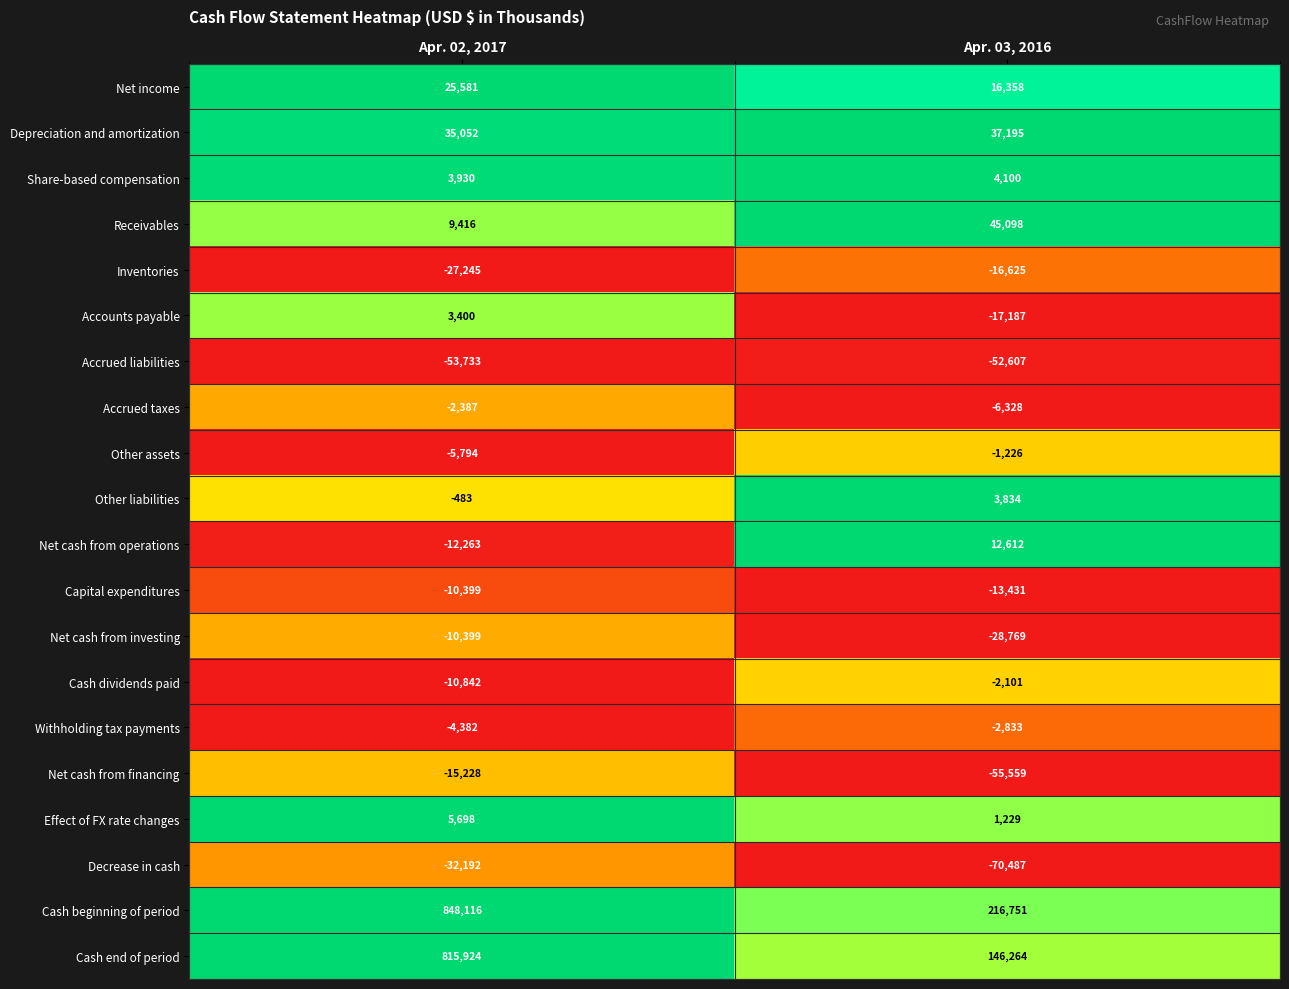

Is it true that Inventories equals -37284 at Apr. 02, 2017?

False